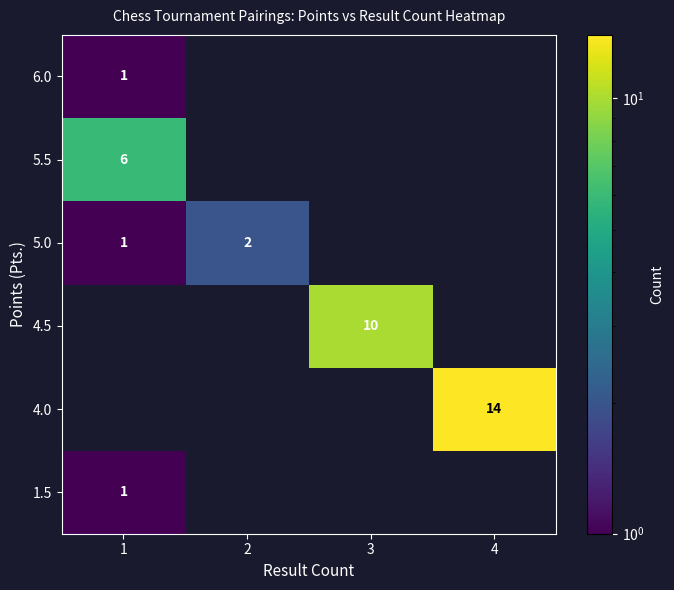

The value of 5.0 at 1 is 1. True or false?

True